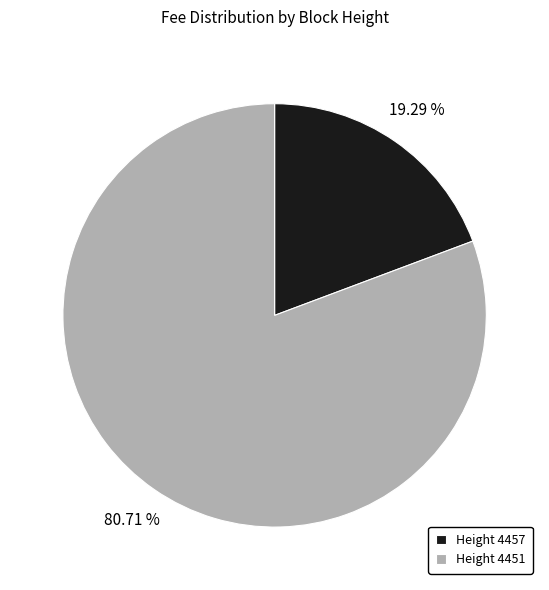

Rank the categories by value from lowest to highest.

Height 4457, Height 4451